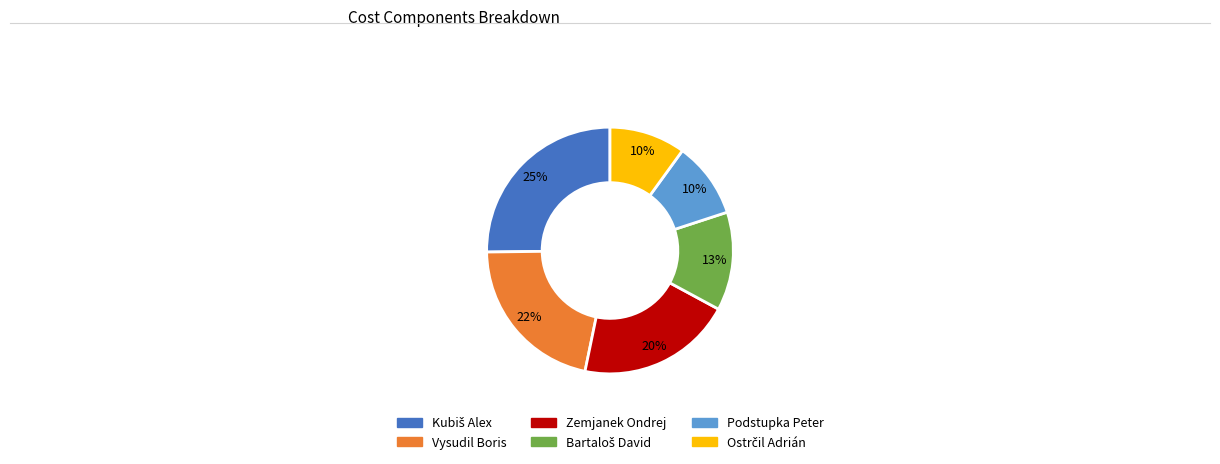

Count the number of slices in the pie.

6